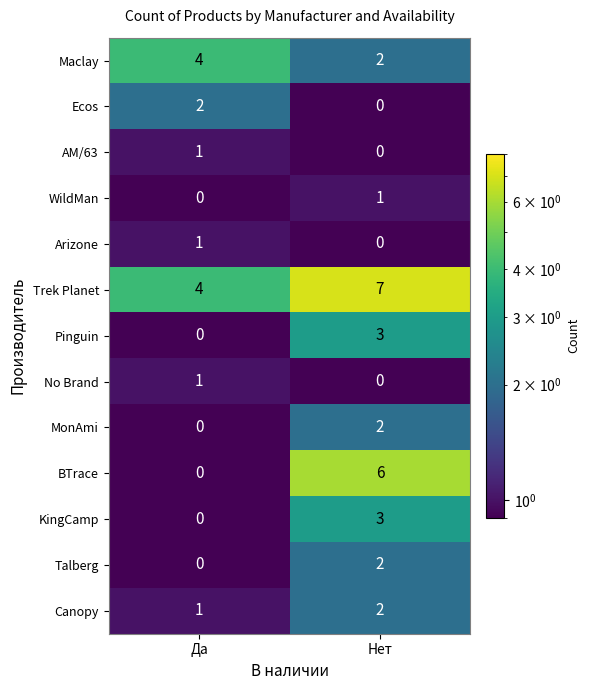

Read the KingCamp value at Нет.

3